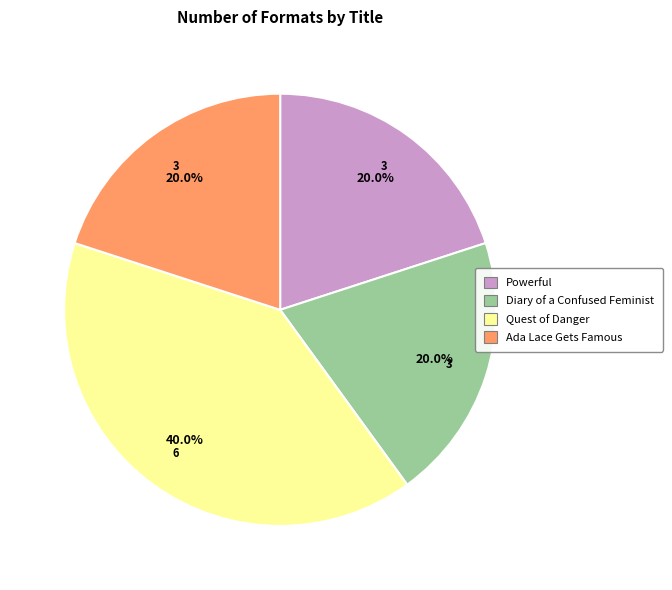

What is the largest slice in the pie chart?

Quest of Danger